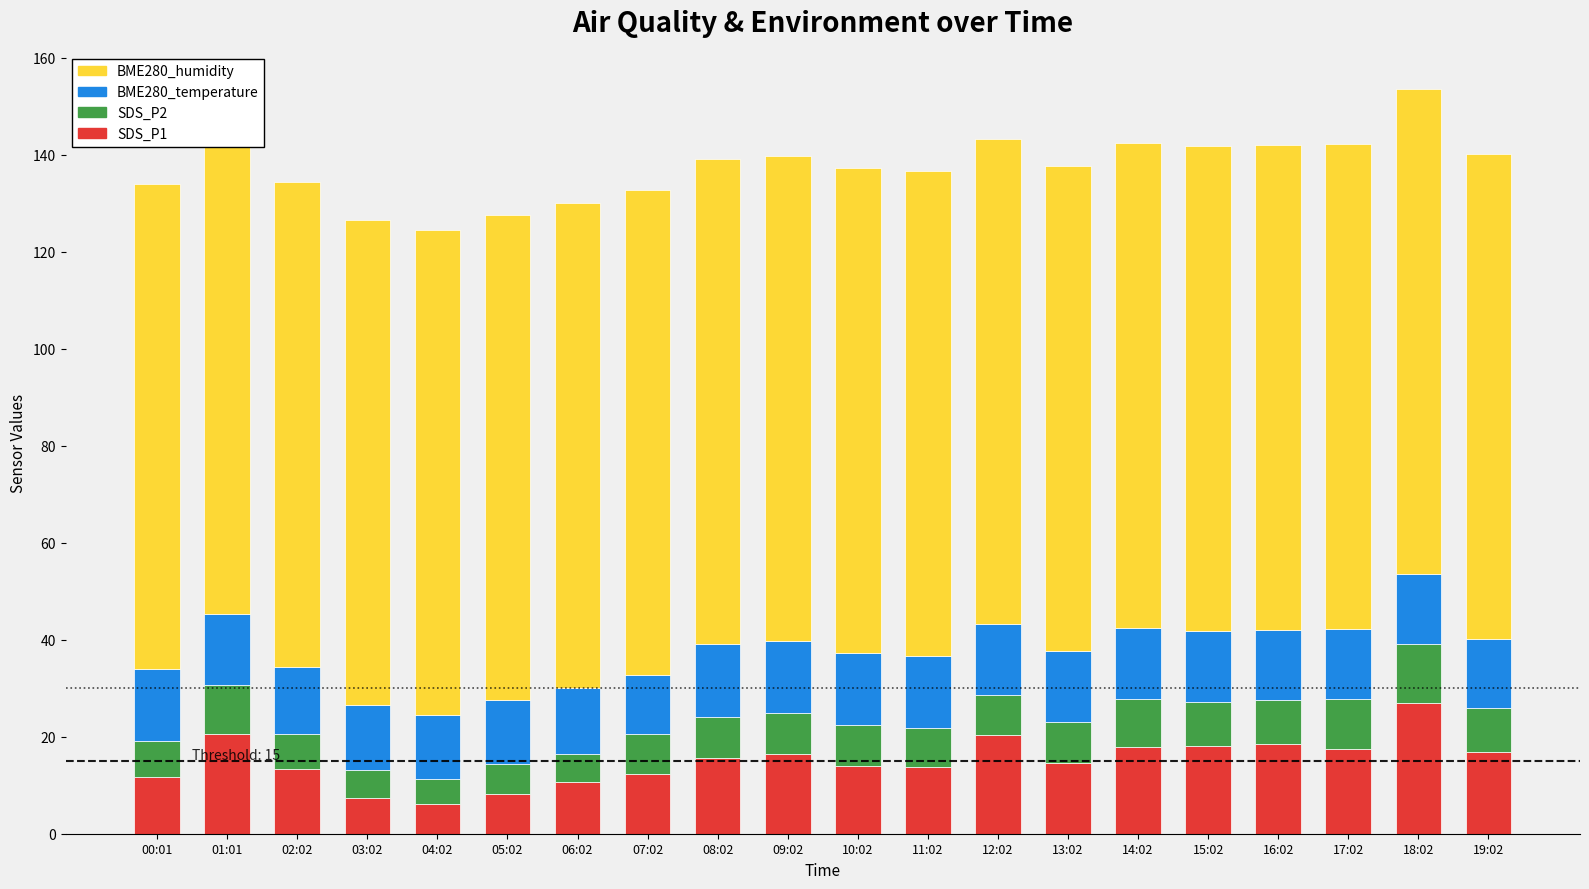

At which label is SDS_P2 closest to 8?

11:02